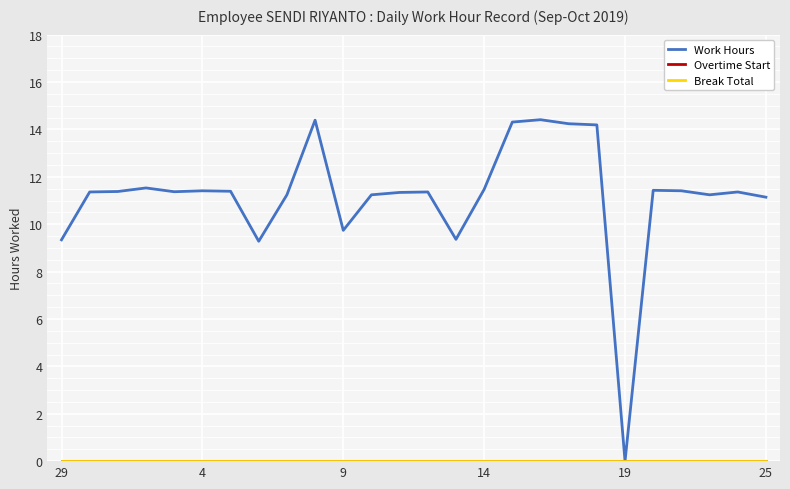

Does the chart display data point markers on the line(s)?

No